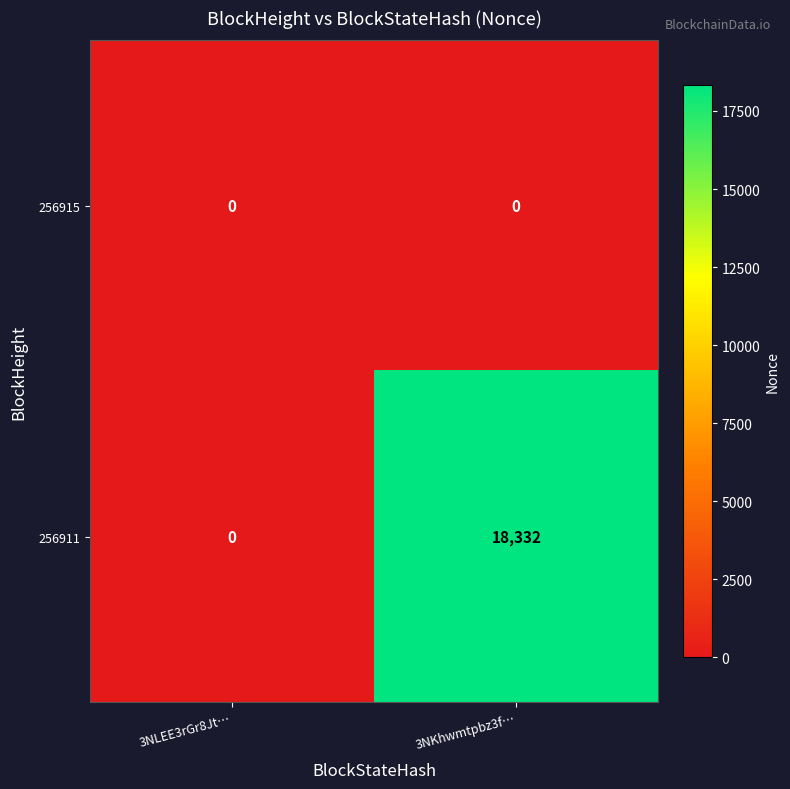

Rank the series by their average value, from highest to lowest.

256911, 256915